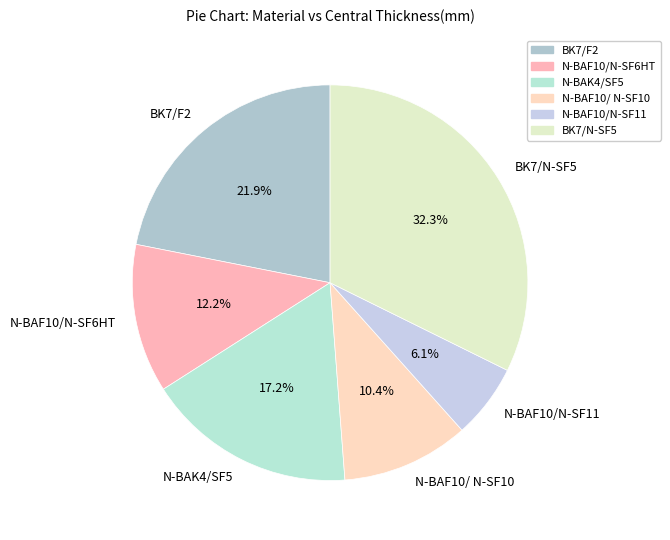

Which has a higher value, N-BAF10/N-SF6HT or BK7/F2?

BK7/F2